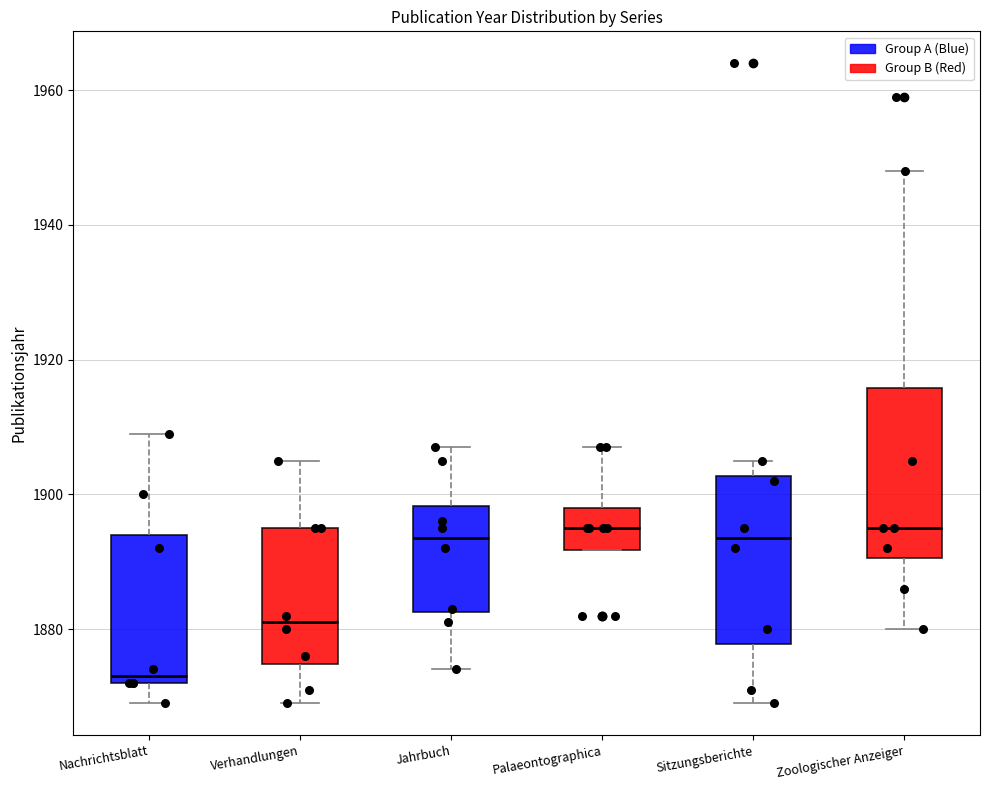

Reading left to right, transcribe this box plot: for each box, give where its median line is, the range the box spans, and where its two whiskers end, as read against the y-axis. The values are not printed on the chart, so give them approximately, as read against the axis.

Nachrichtsblatt: median 1874, box 1872 to 1894, whiskers 1870 to 1910
Verhandlungen: median 1882, box 1874 to 1896, whiskers 1870 to 1906
Jahrbuch: median 1894, box 1882 to 1898, whiskers 1874 to 1908
Palaeontographica: median 1896, box 1892 to 1898, whiskers 1892 to 1908
Sitzungsberichte: median 1894, box 1878 to 1902, whiskers 1870 to 1906
Zoologischer Anzeiger: median 1896, box 1890 to 1916, whiskers 1880 to 1948